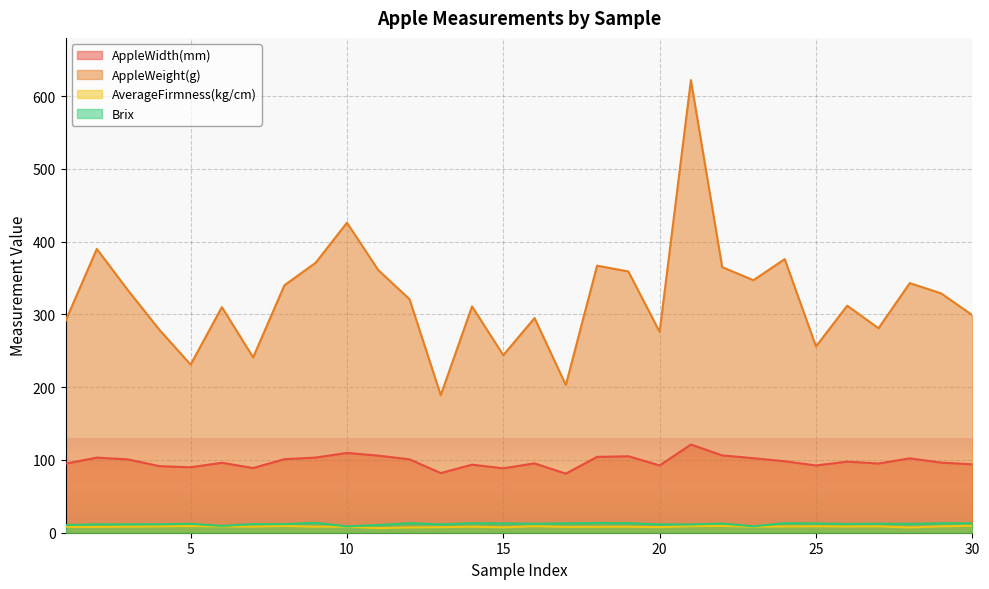

True or false: AppleWeight(g) has a value of 476.7 at 28.

False